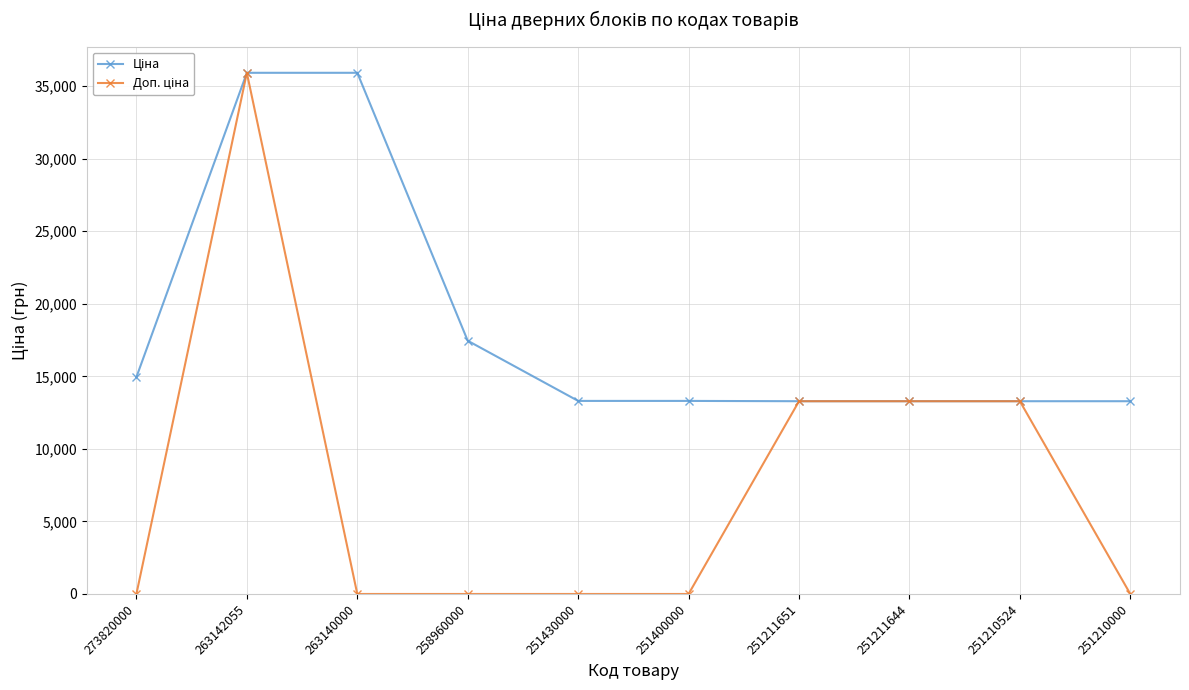

At which category is the sum across all series the highest?

263142055